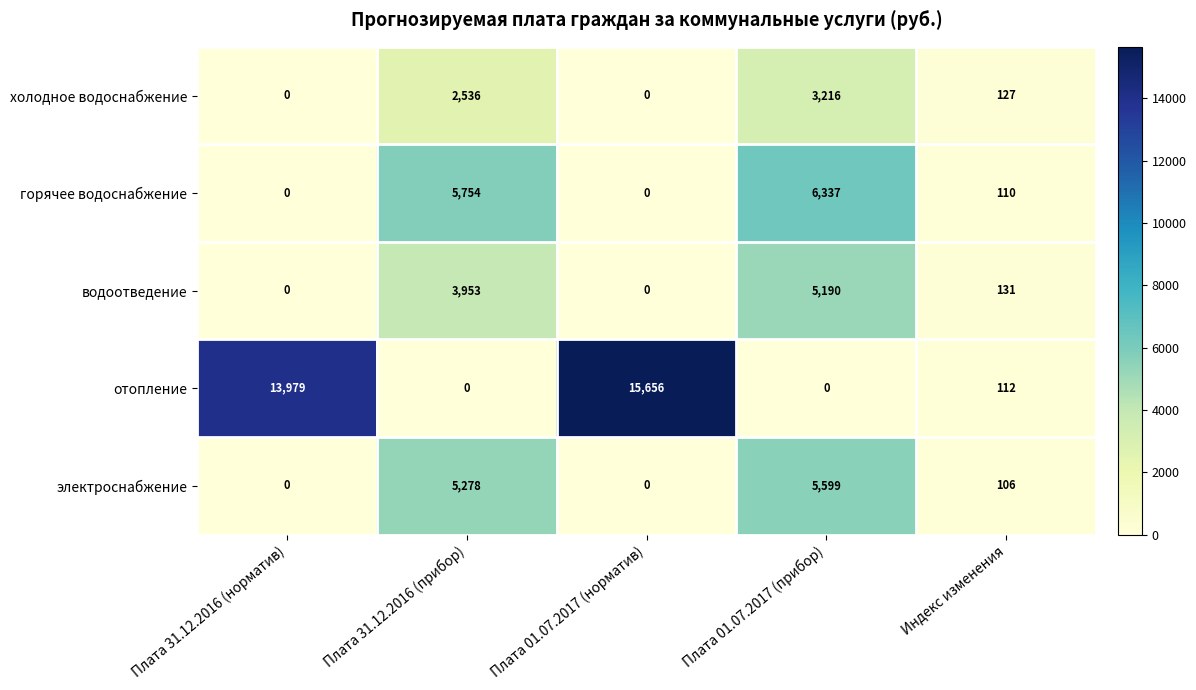

What is the difference between the highest and lowest values at Плата 01.07.2017 (норматив)?

15656